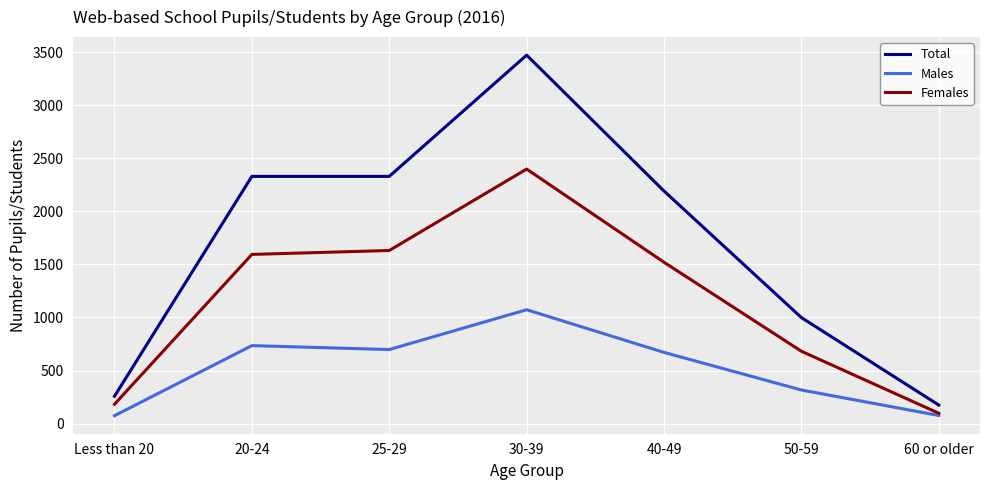

Rank the series by their average value, from highest to lowest.

Total, Females, Males